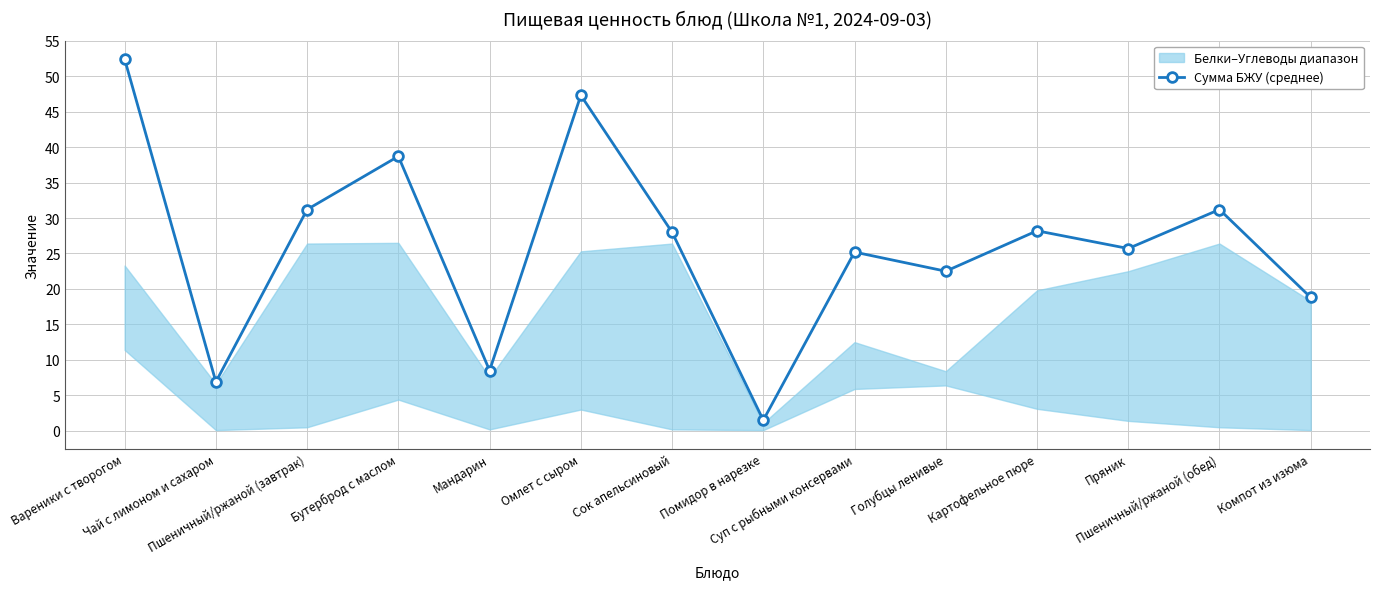

Read the value at Бутерброд с маслом.

38.7